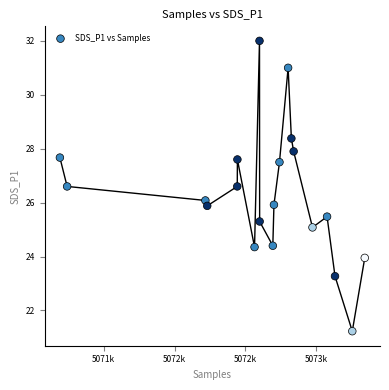

What is the range of X values (max minus min)?

2152.0